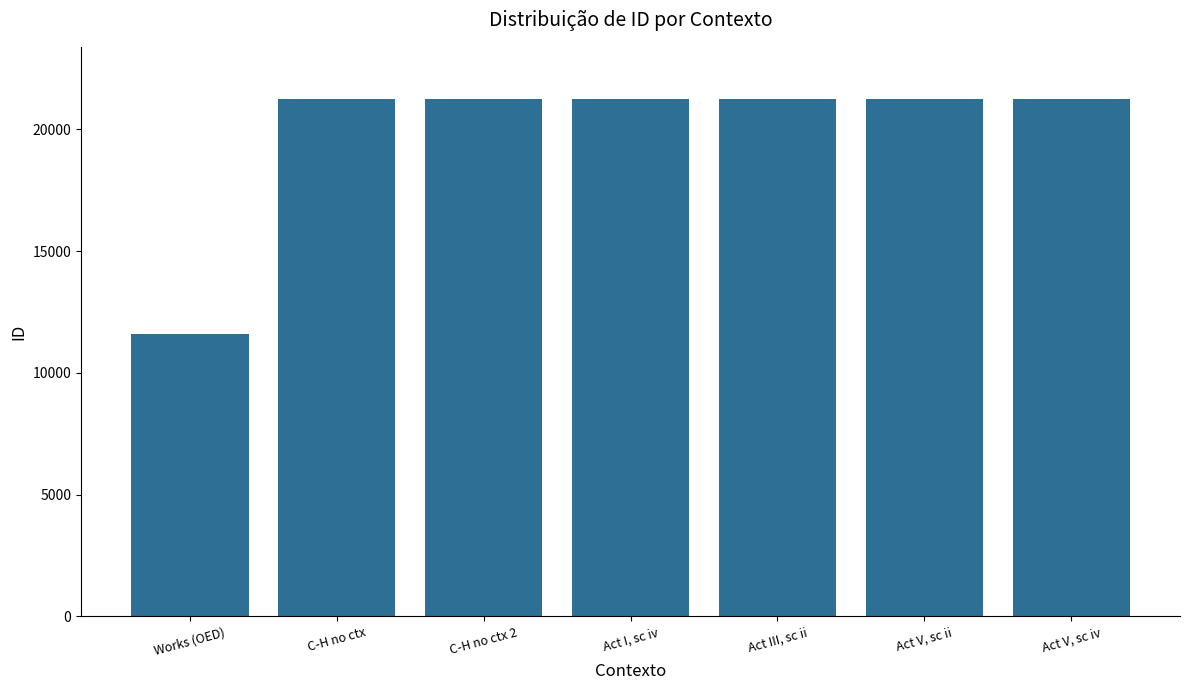

Count the number of data series in this chart.

1